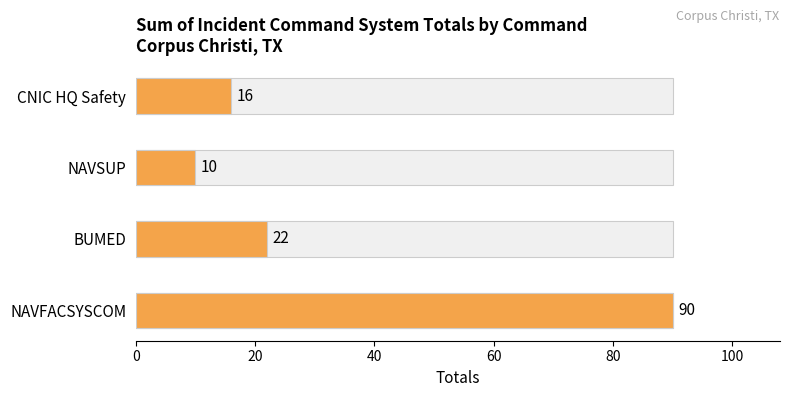

How many distinct data groups are displayed?

1